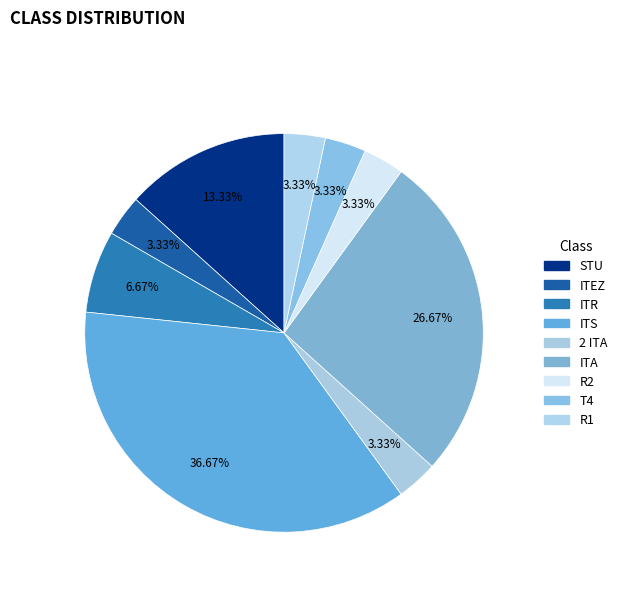

Does any single category account for the majority?

No